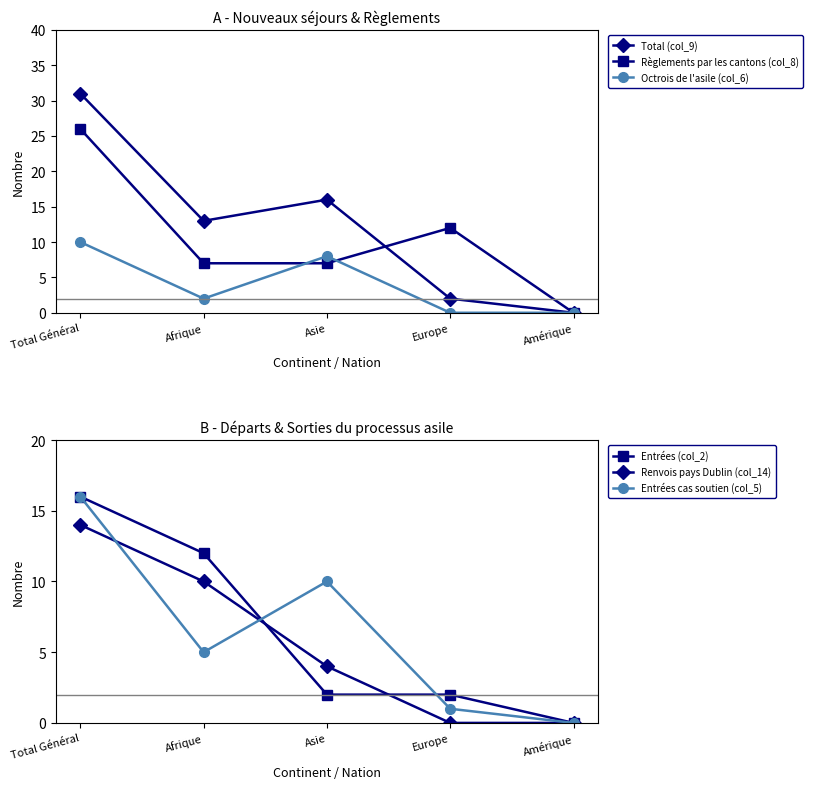

How many values in Entrées (col_2) are above zero?

4